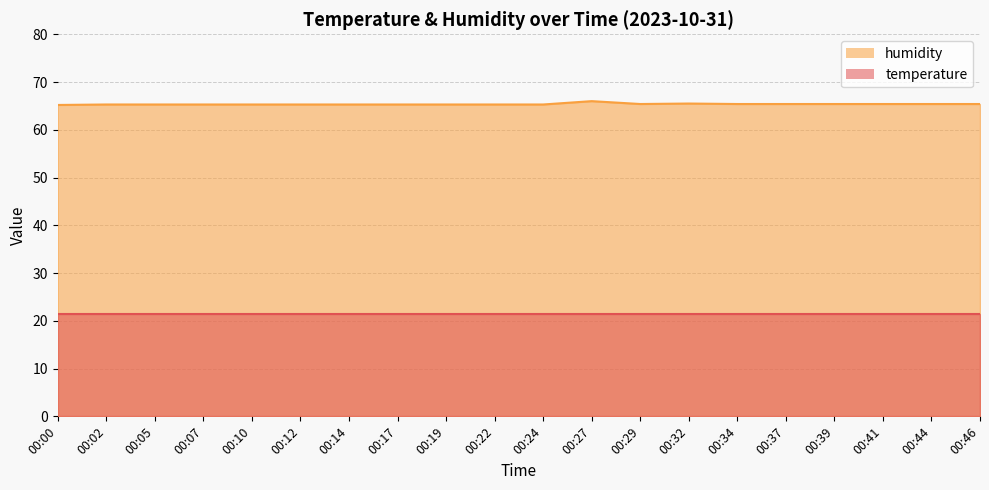

What is the value of the 19th point from the left?

65.4